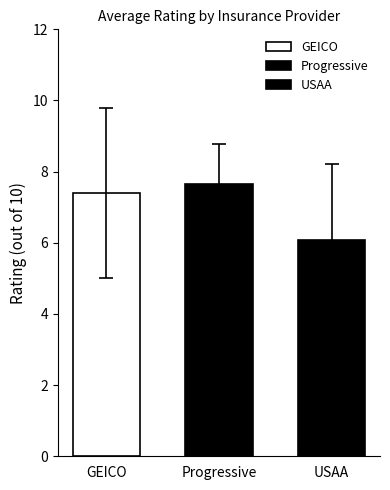

Does the chart contain any negative values?

No